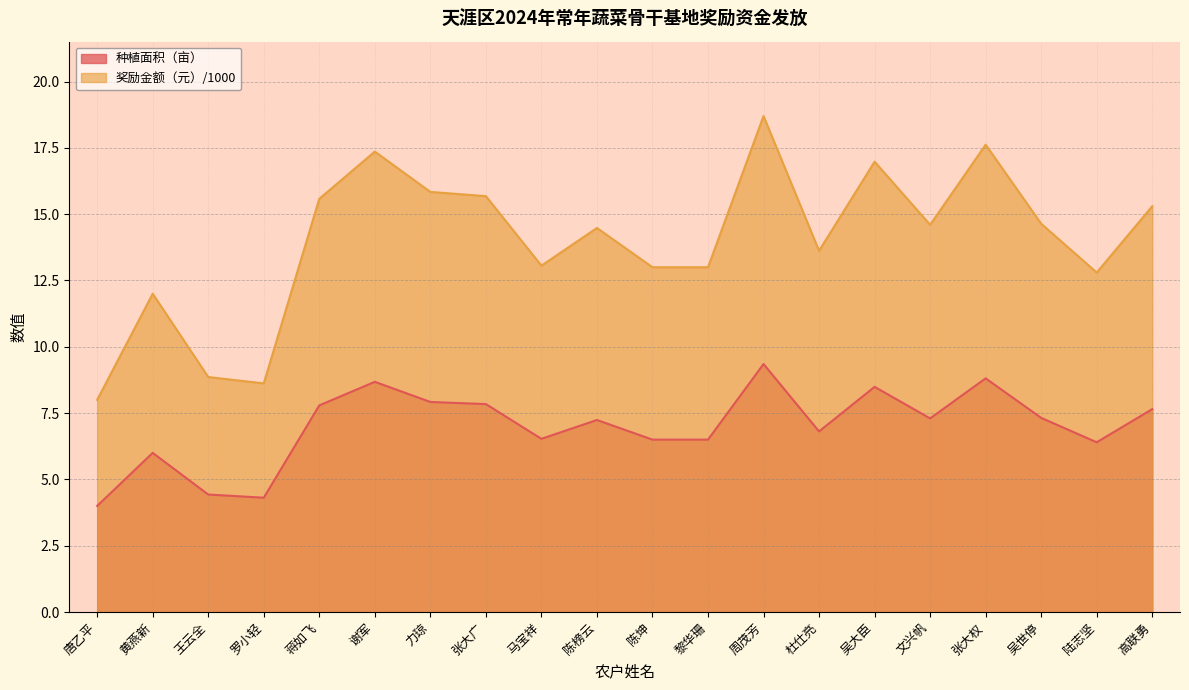

At which label does 奖励金额（元）/1000 reach its minimum?

唐乙平